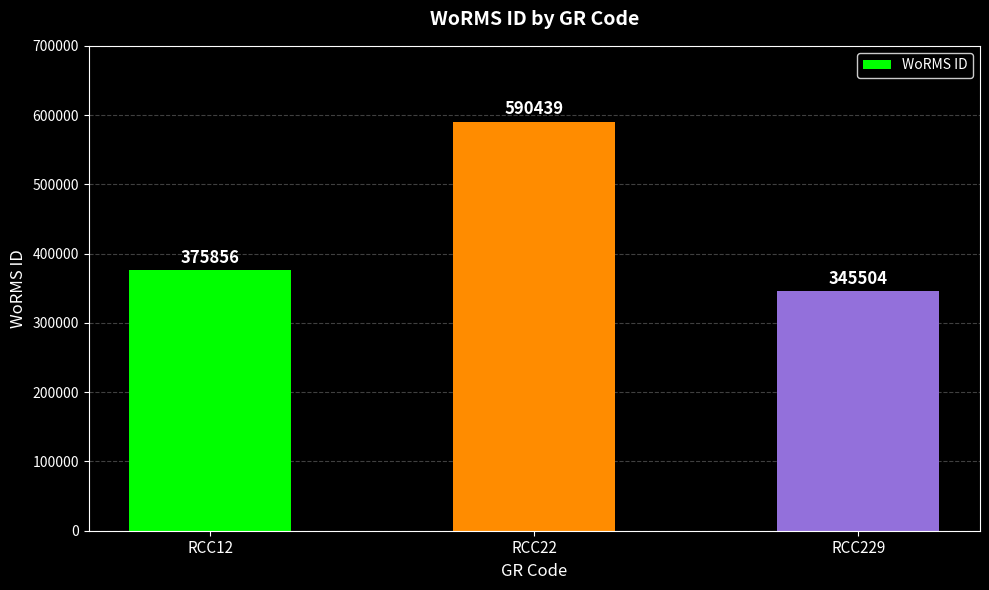

List the labels in order of value, largest first.

RCC22, RCC12, RCC229